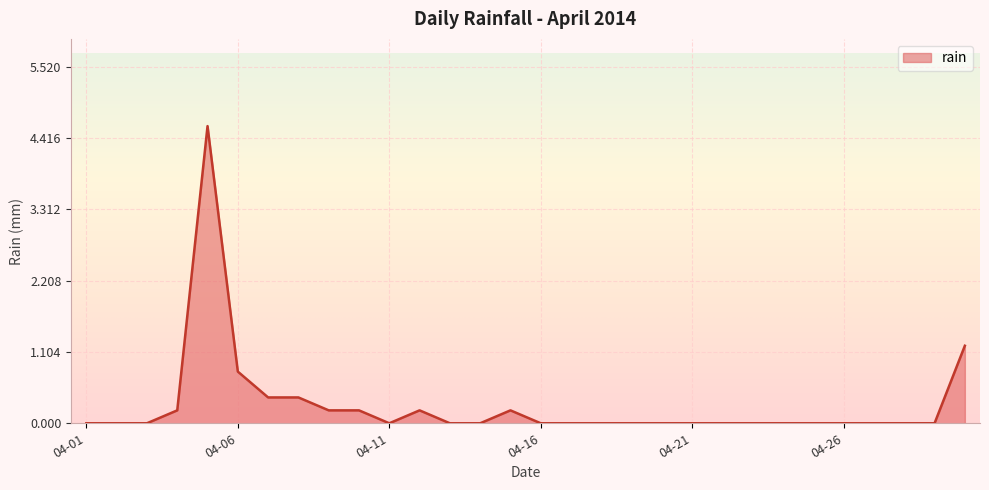

What is the greatest value displayed?

4.6